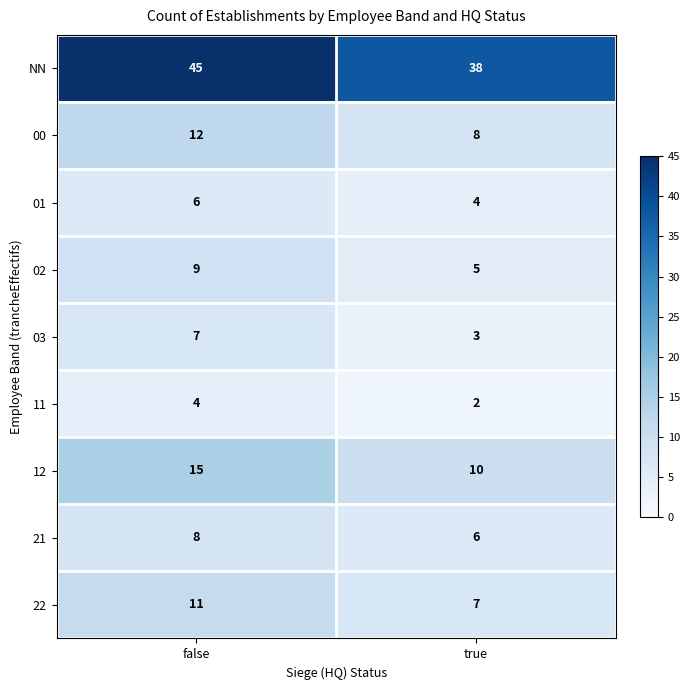

Which series changed the most between false and true?

NN